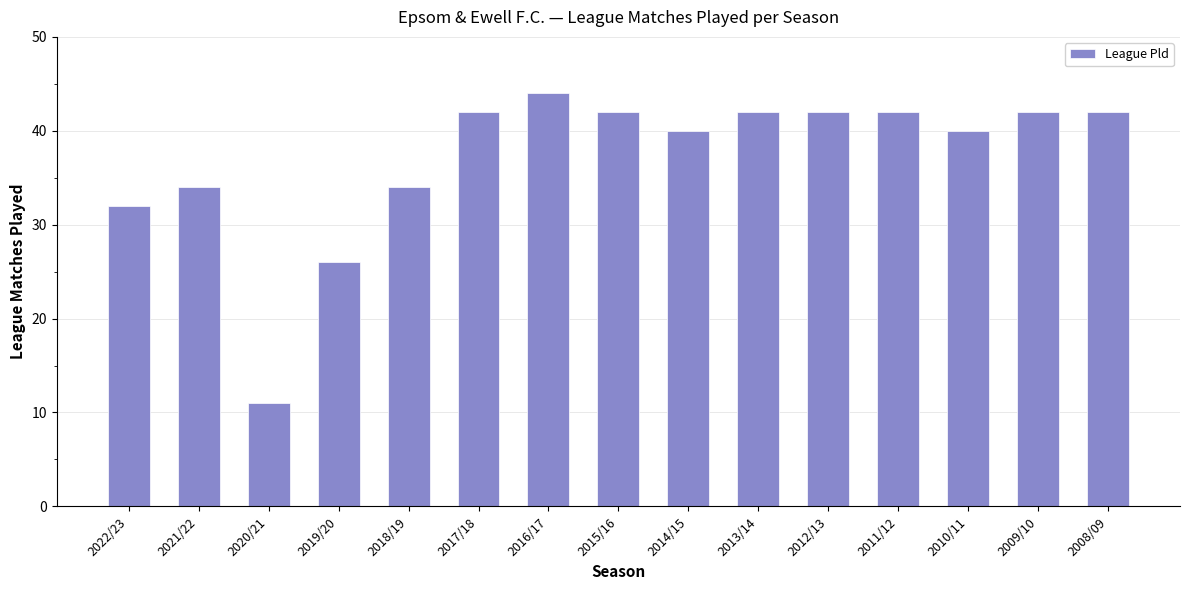

Reading left to right, list all the values displayed in this chart.

2022/23=32	2021/22=34	2020/21=11	2019/20=26	2018/19=34	2017/18=42	2016/17=44	2015/16=42	2014/15=40	2013/14=42	2012/13=42	2011/12=42	2010/11=40	2009/10=42	2008/09=42